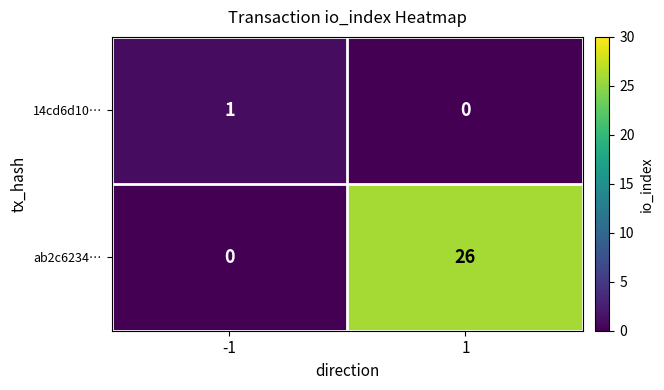

Count the number of categories in the chart.

2